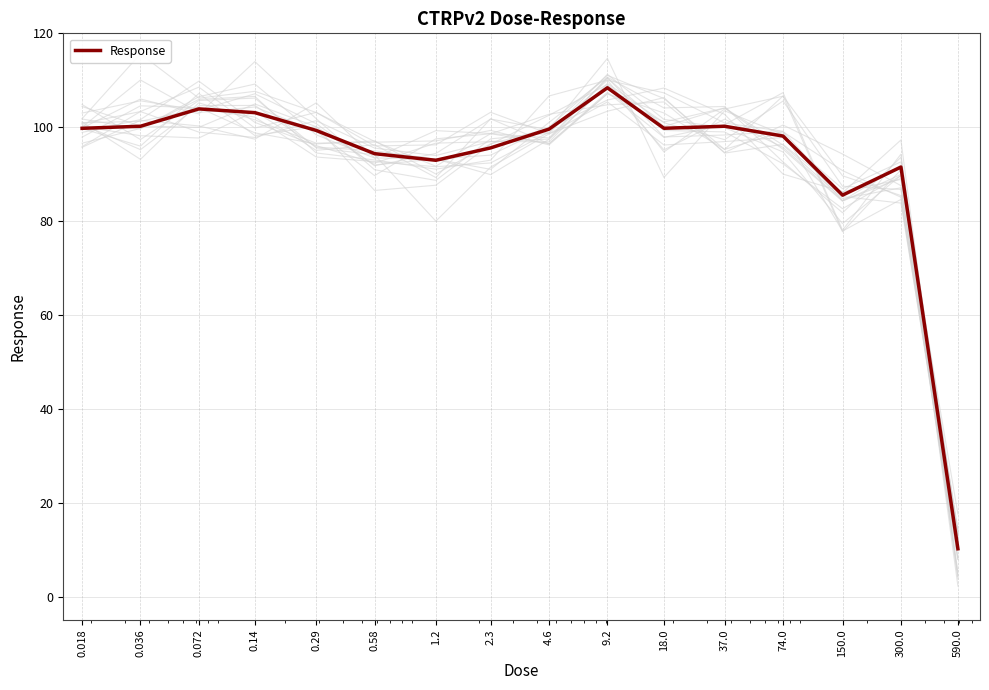

True or false: the data shows 183.2 at 0.14.

False